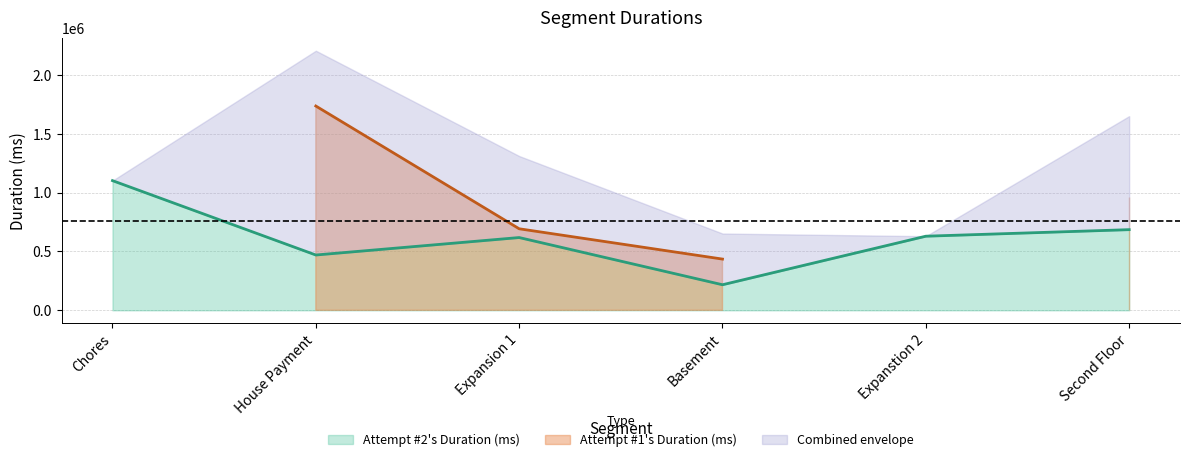

Read the value at Basement.

217256